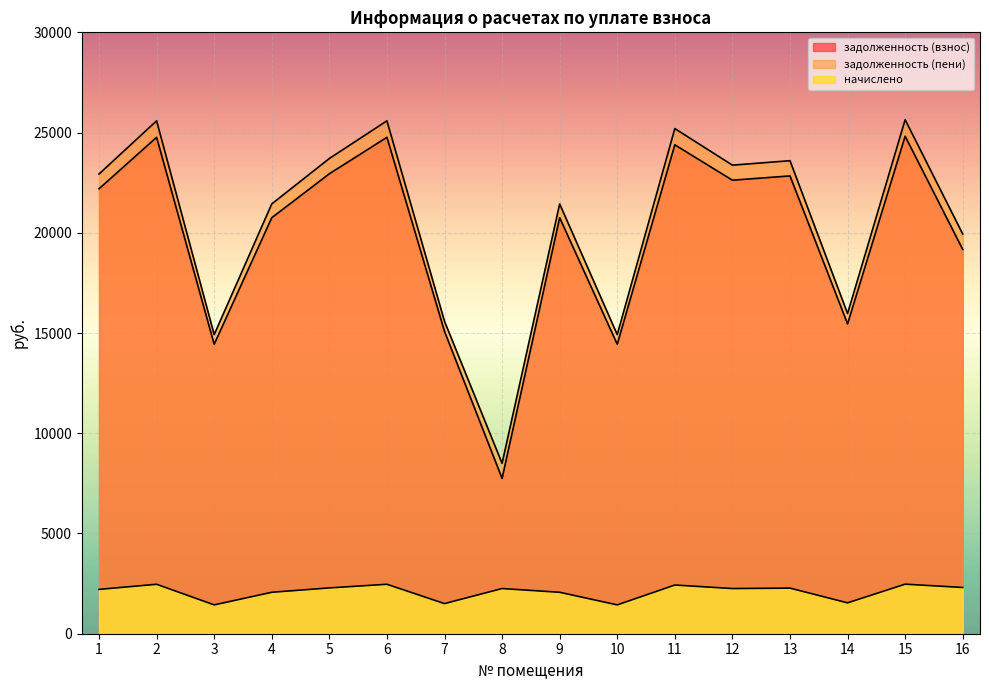

Reading left to right, extract all data points from this chart.

задолженность (взнос): 1=22195.9	2=24763.1	3=14440.7	4=20751.7	5=22944.8	6=24763.1	7=15082.6	8=7746.7	9=20751.7	10=14440.7	11=24388.6	12=22623.7	13=22837.5	14=15457.0	15=24816.7	16=19169.6
задолженность (пени): 1=22933.0	2=25585.4	3=14920.2	4=21440.8	5=23706.7	6=25585.4	7=15583.4	8=8498.0	9=21440.8	10=14920.2	11=25198.5	12=23375.0	13=23595.9	14=15970.3	15=25640.7	16=19938.6
начислено: 1=2211.1	2=2466.9	3=1438.6	4=2067.3	5=2285.7	6=2466.9	7=1502.5	8=2253.8	9=2067.3	10=1438.6	11=2429.6	12=2253.8	13=2275.0	14=1539.8	15=2472.2	16=2307.1